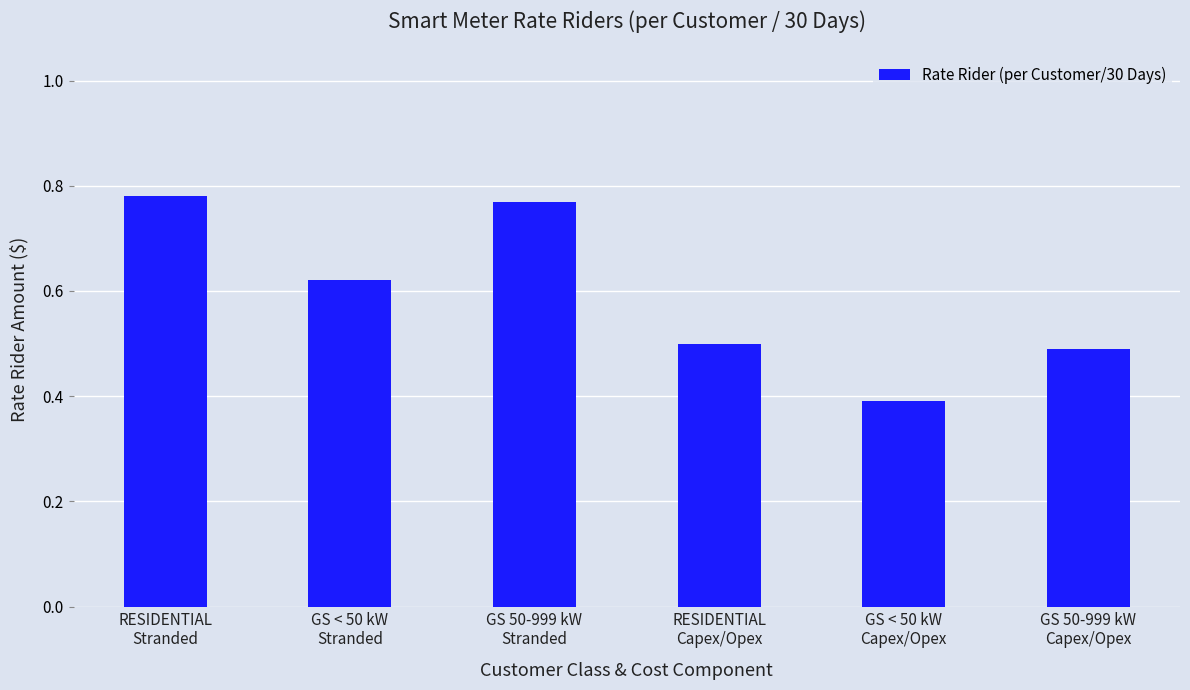

Where is the data nearest to the value 0?

GS < 50 kW
Capex/Opex